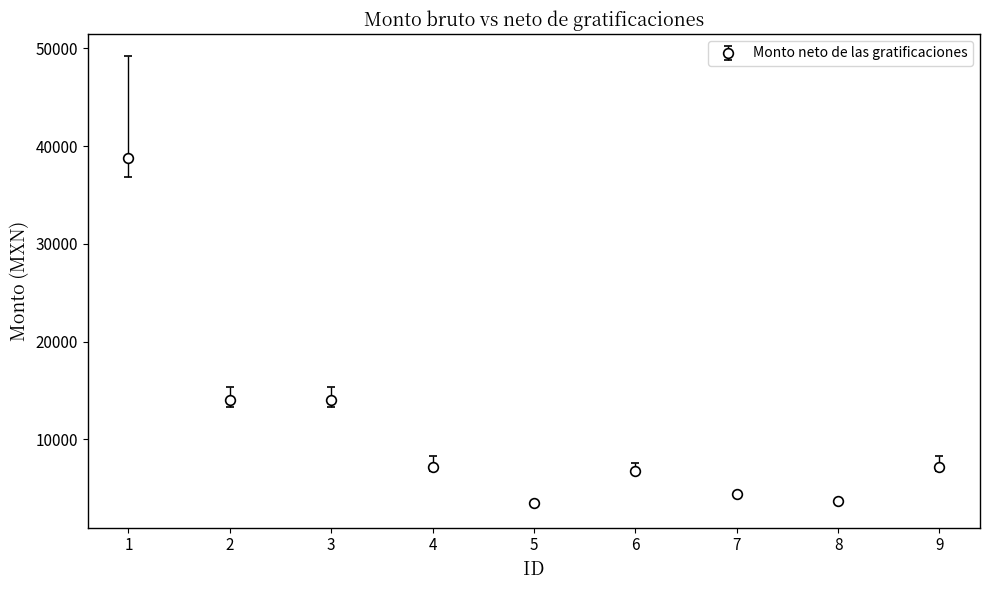

What is the greatest value displayed?

38785.6